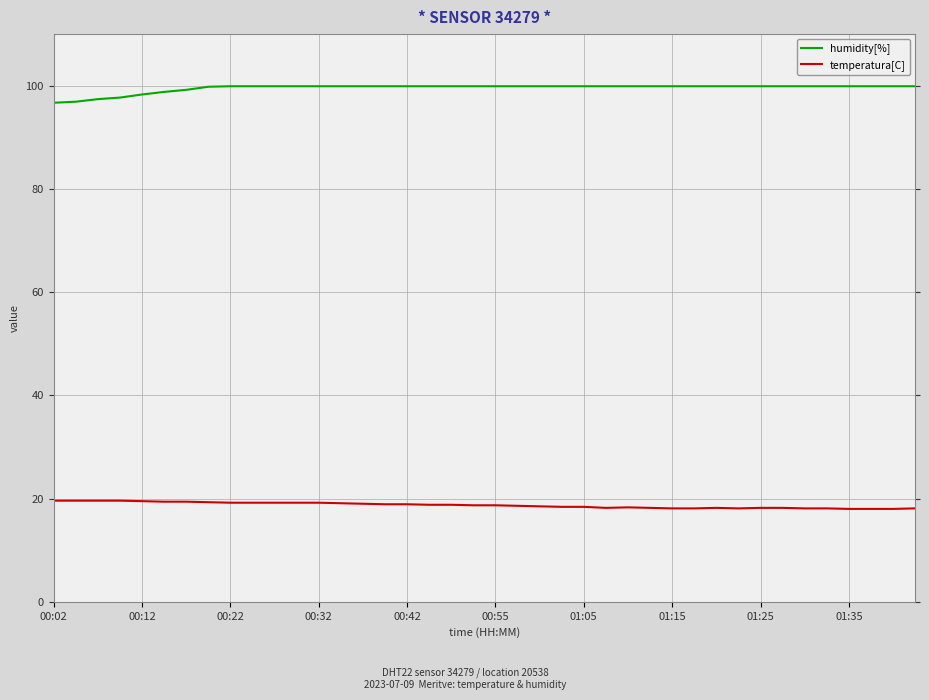

Which series has the largest total across all categories?

humidity[%]